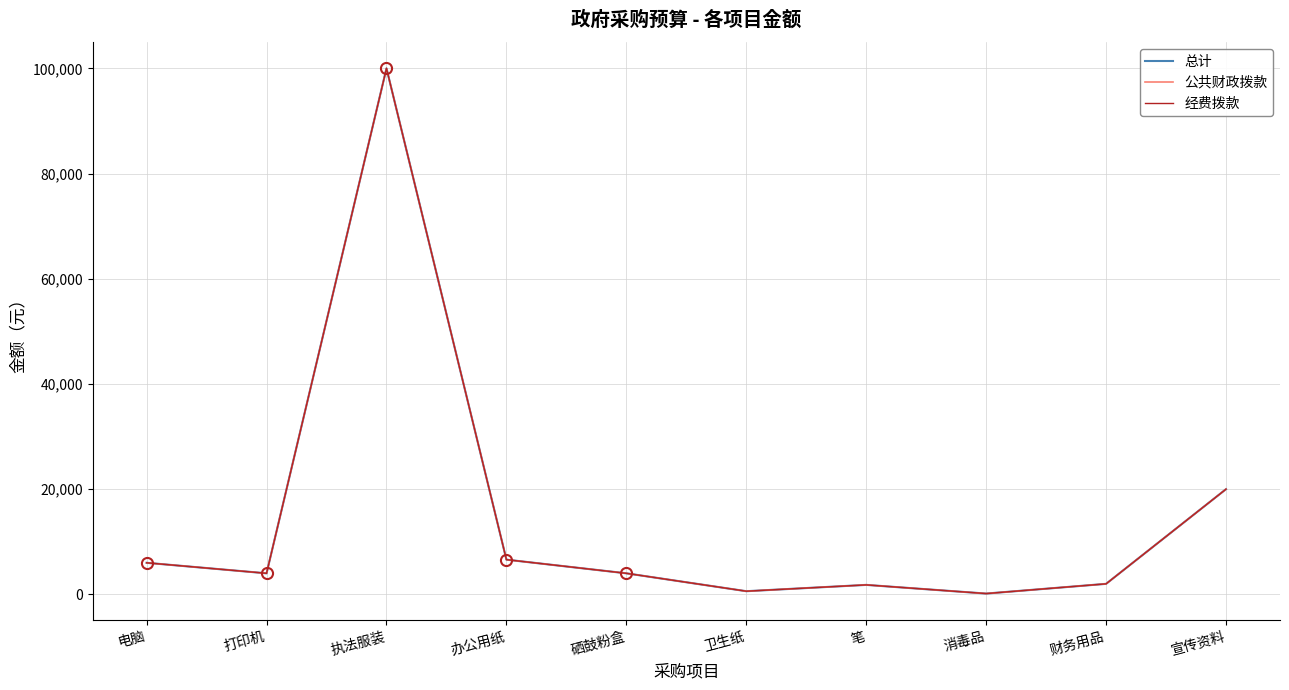

Which series has the largest range (max minus min)?

总计